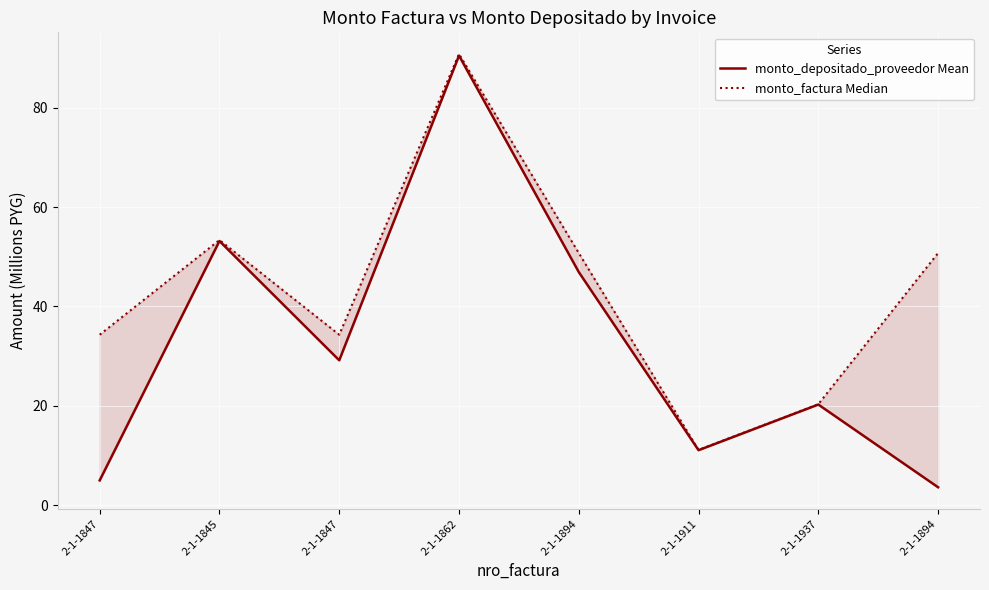

Rank the series at 2-1-1937 from lowest to highest value.

monto_depositado_proveedor Mean, monto_factura Median